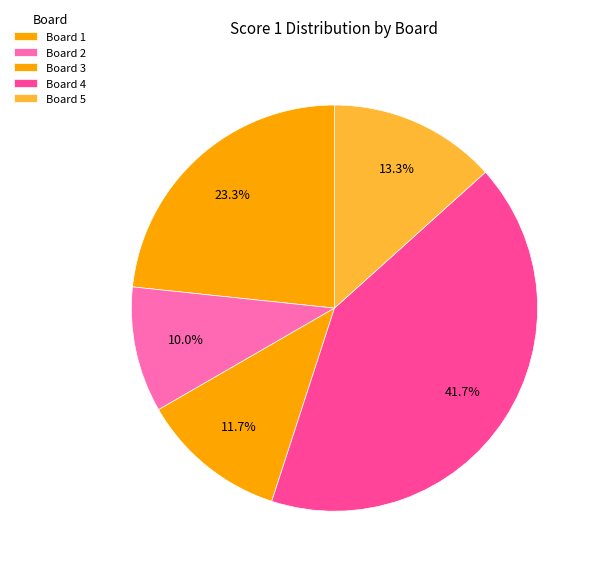

To the nearest percent, what percentage of the pie is Board 2?

10%